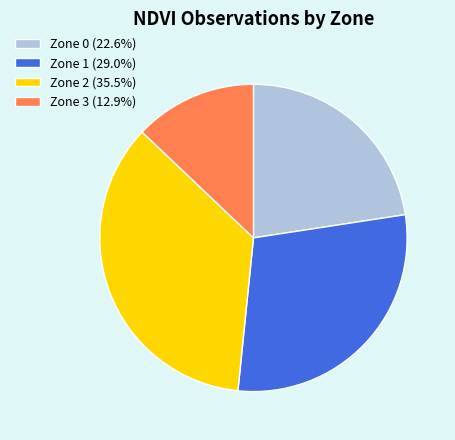

Which slice is the largest?

Zone 2